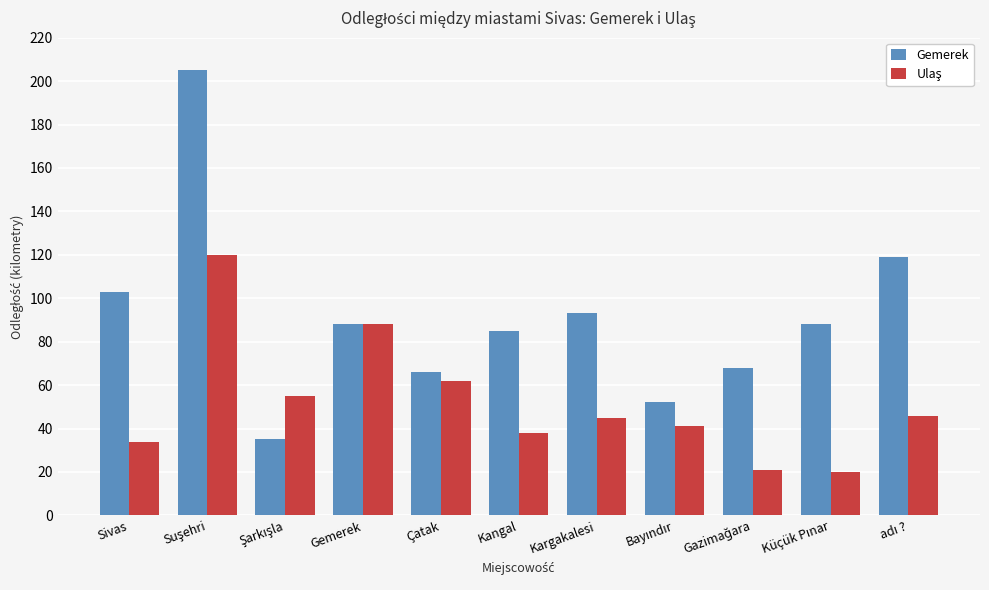

Which series has the widest spread of values?

Gemerek